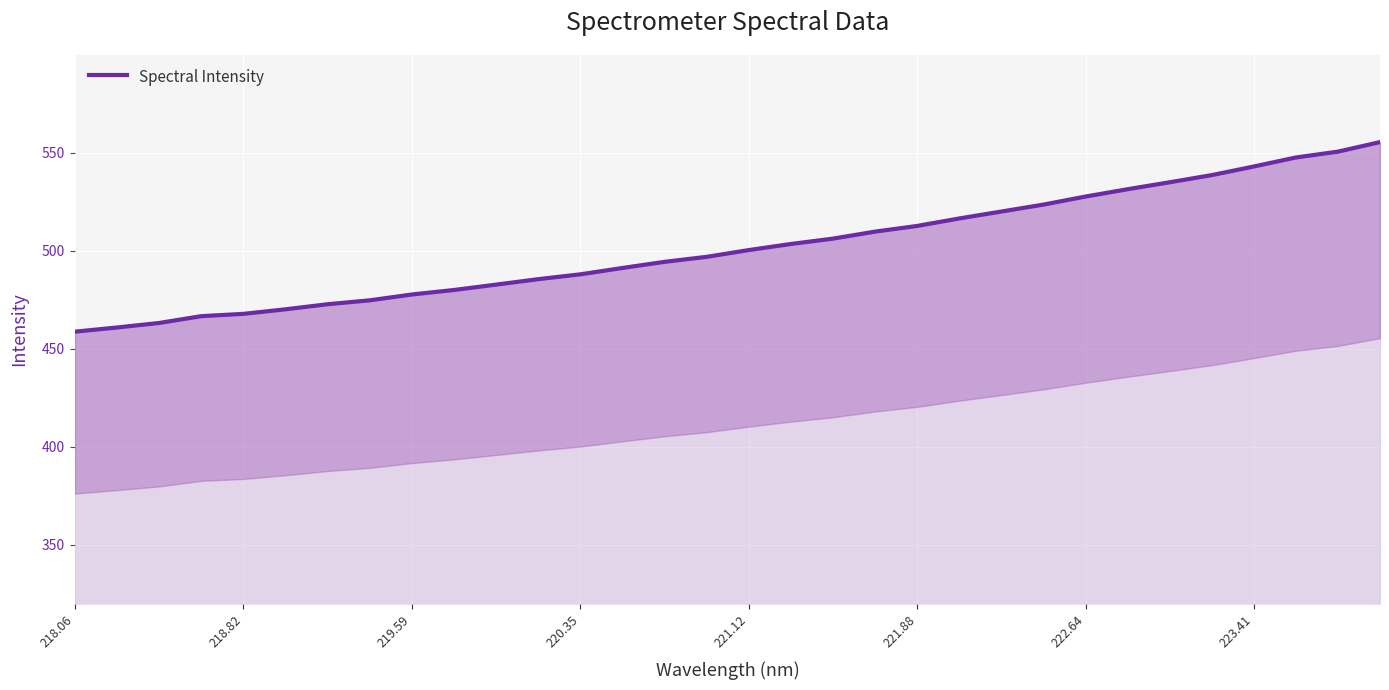

What is the difference between the maximum and second lowest values?

94.6